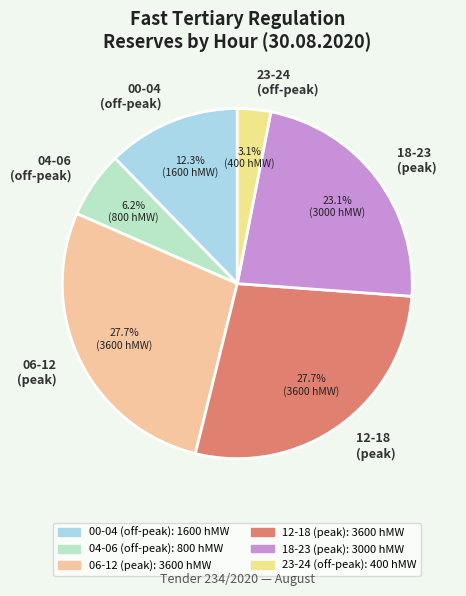

How many slices are in this pie chart?

6